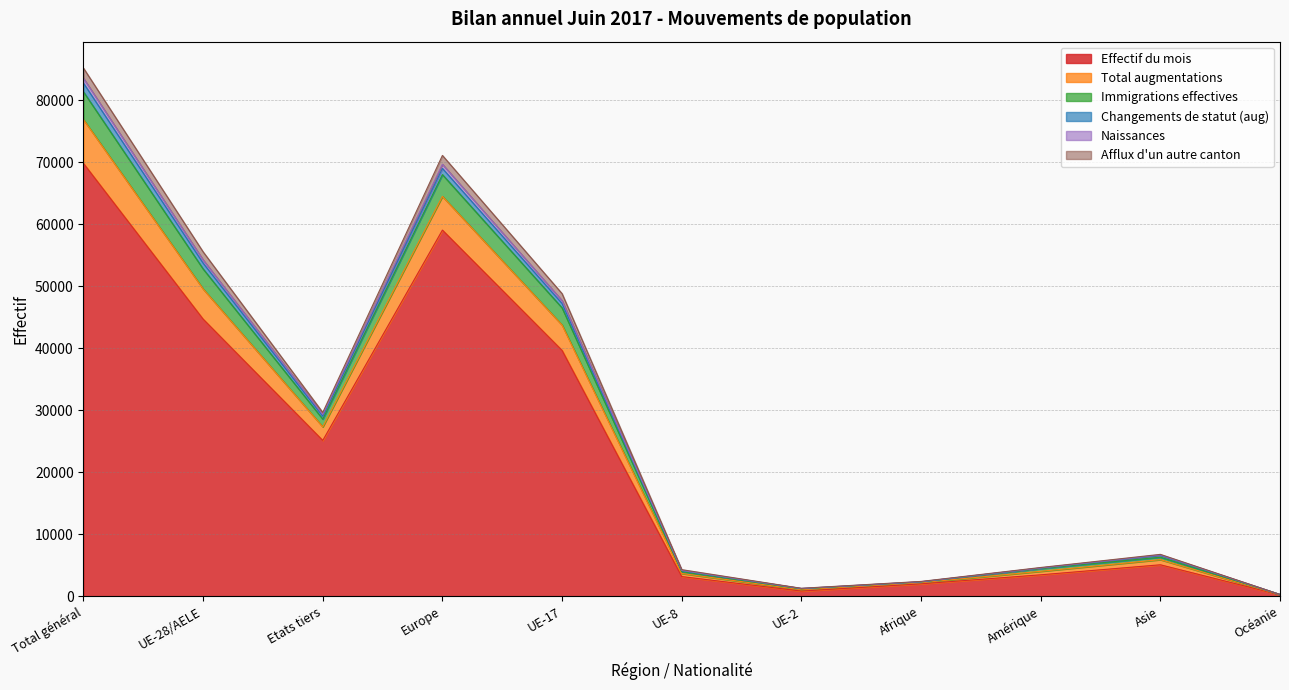

Which category has the highest value in the Effectif du mois series?

Total général